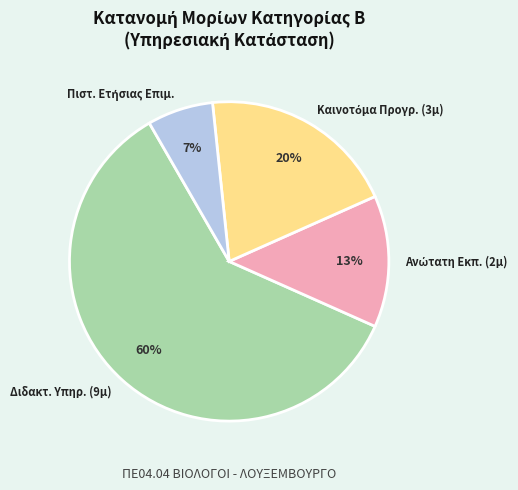

True or false: Διδακτ. Υπηρ. (9μ) accounts for 70% of the total.

False